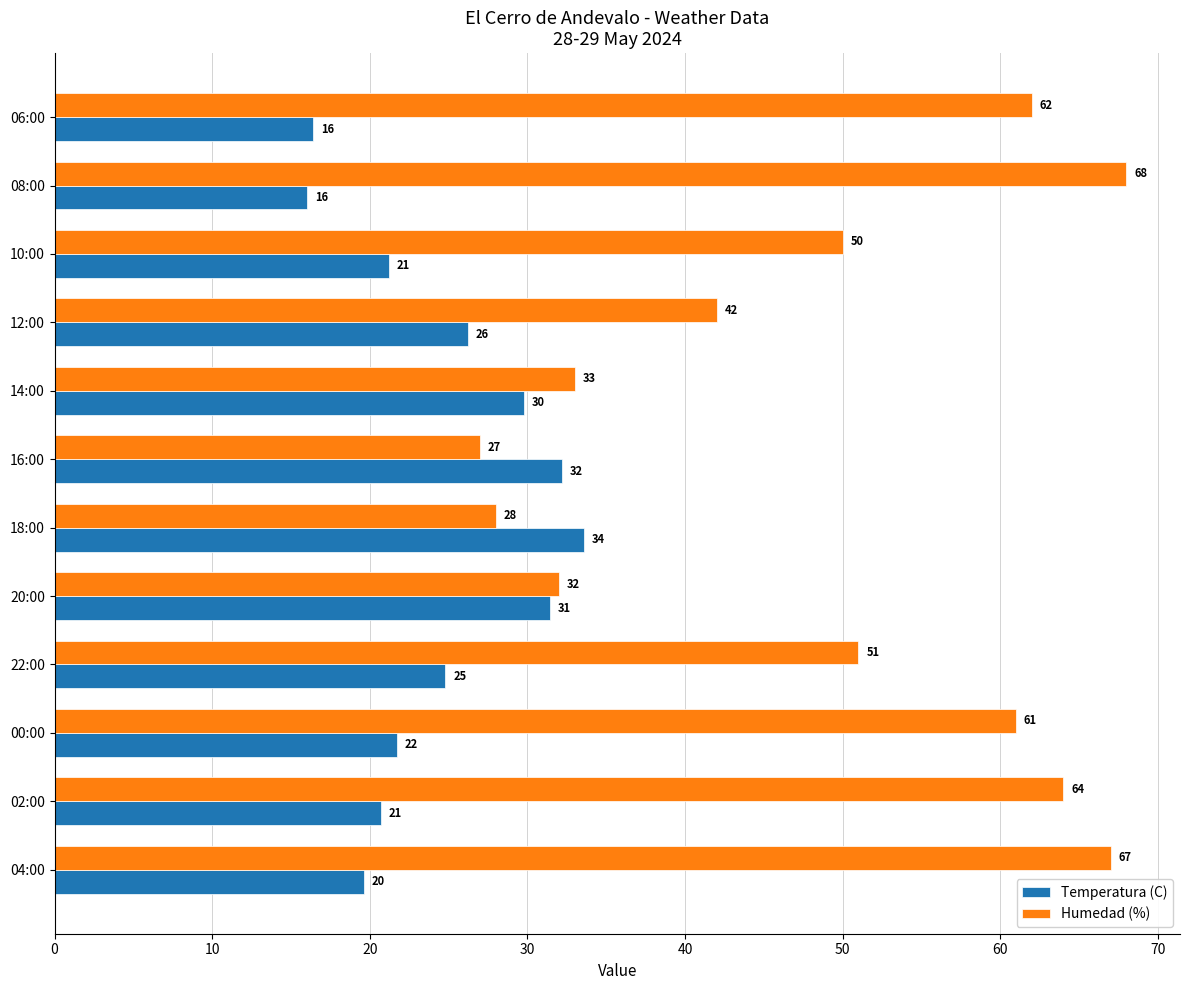

Is it true that Temperatura (C) equals 33.6 at 18:00?

True